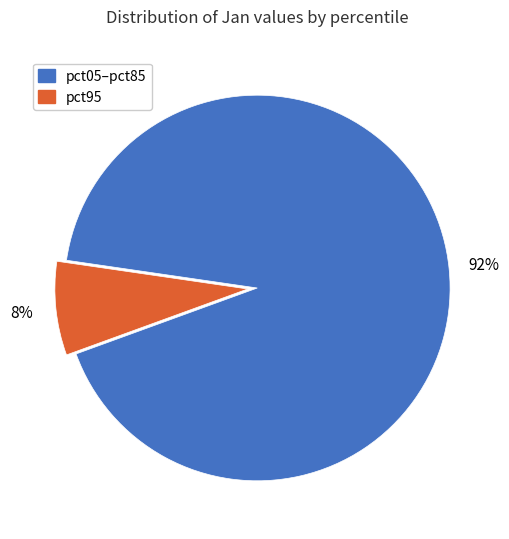

To the nearest percent, what is the average slice percentage?

50%